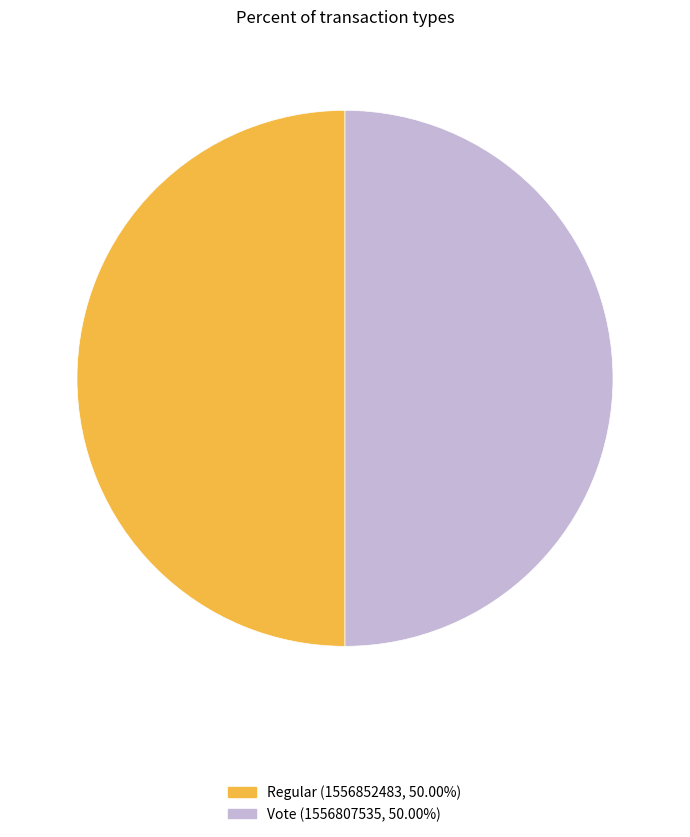

Combined, do Regular and Vote account for over 50%?

Yes